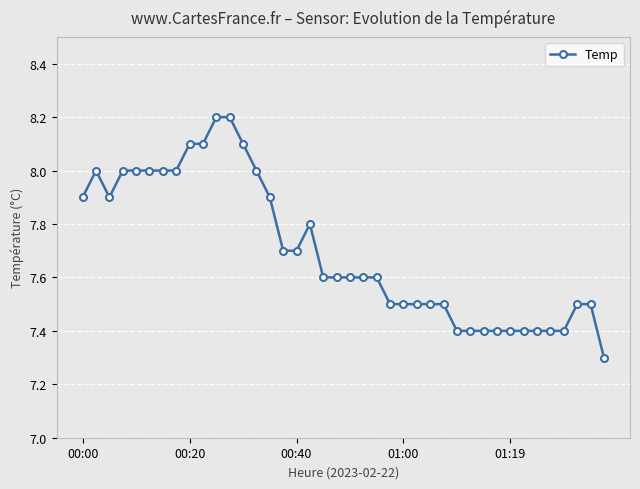

What is the minimum value shown in the chart?

7.3